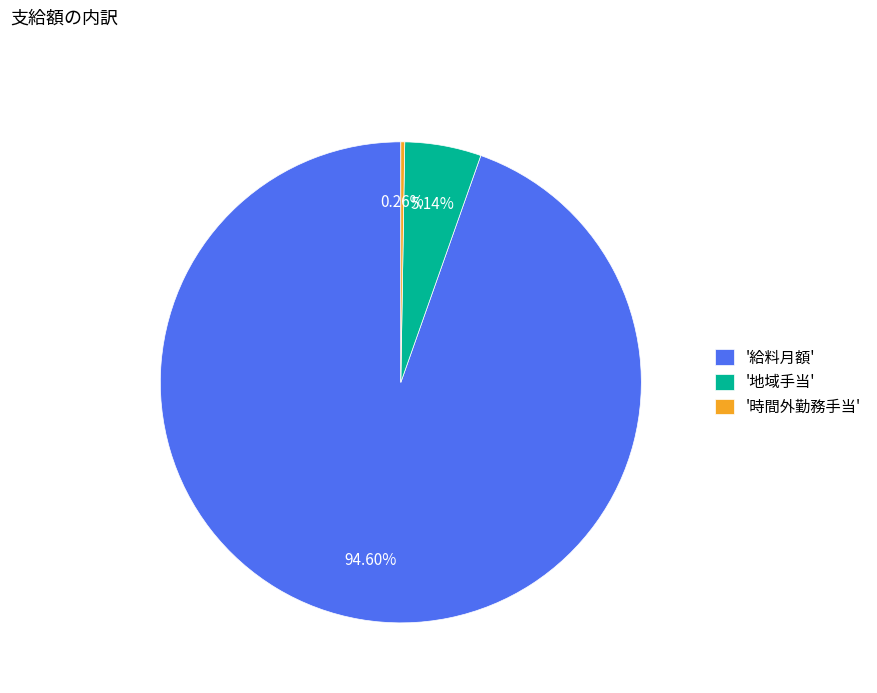

Which slice is the largest?

'給料月額'